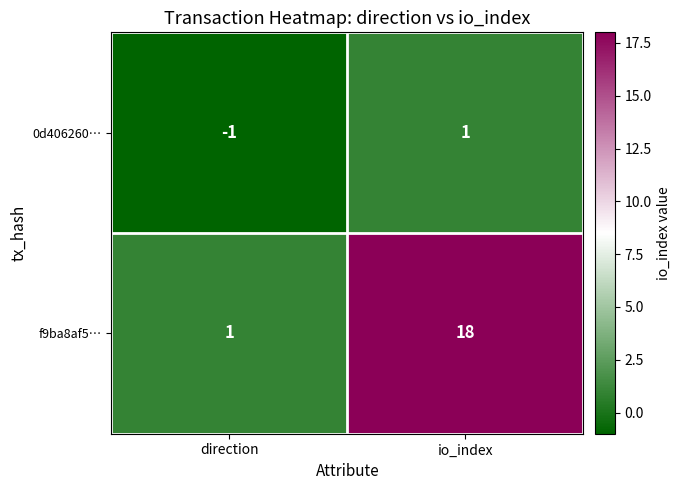

Where is 0d406260… nearest to the value 0?

direction